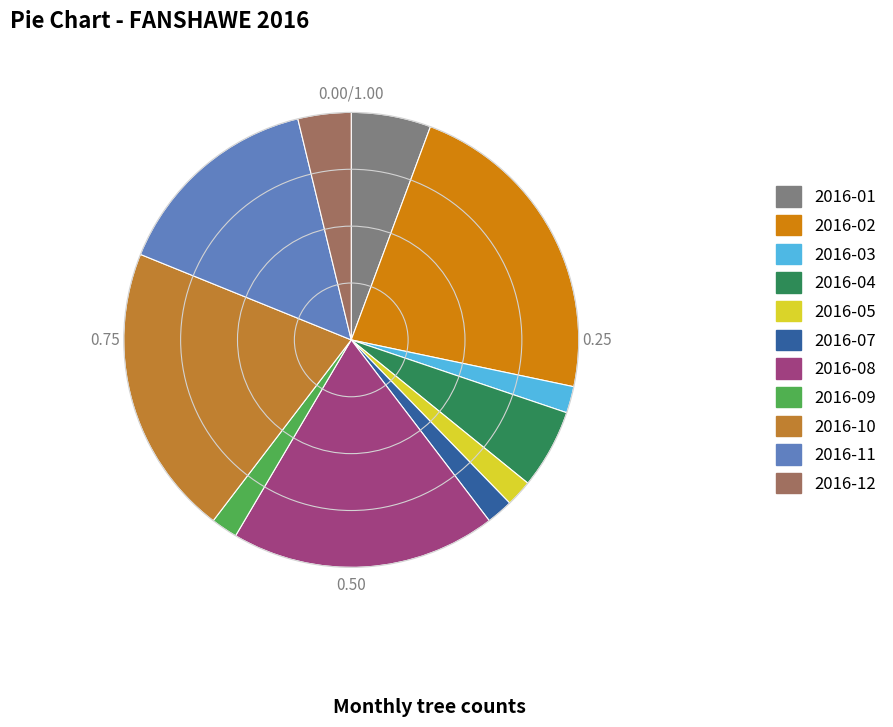

Does 2016-07 account for over 50% of the chart?

No